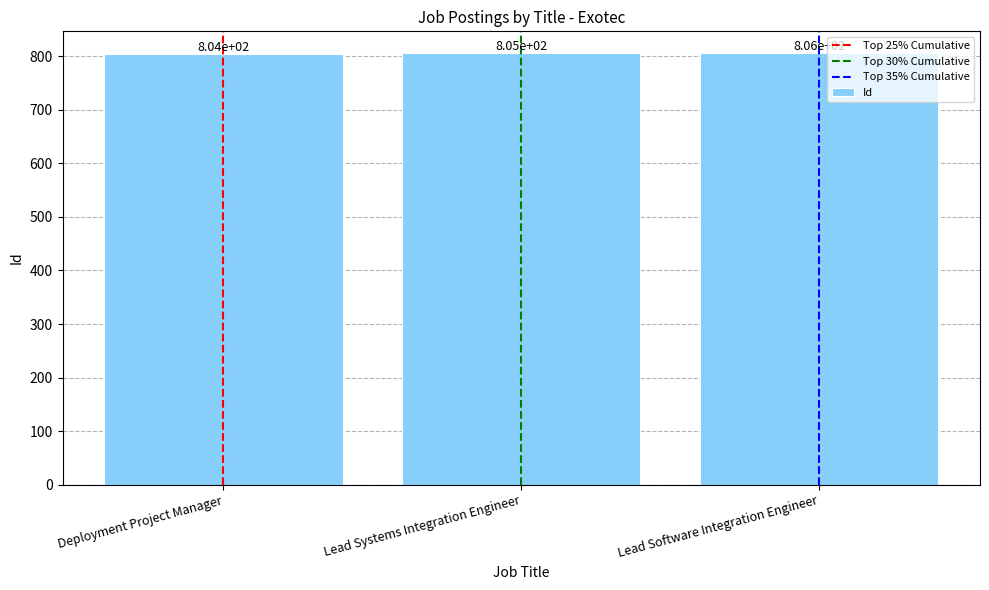

What is the label of the 2nd bar from the left?

Lead Systems Integration Engineer